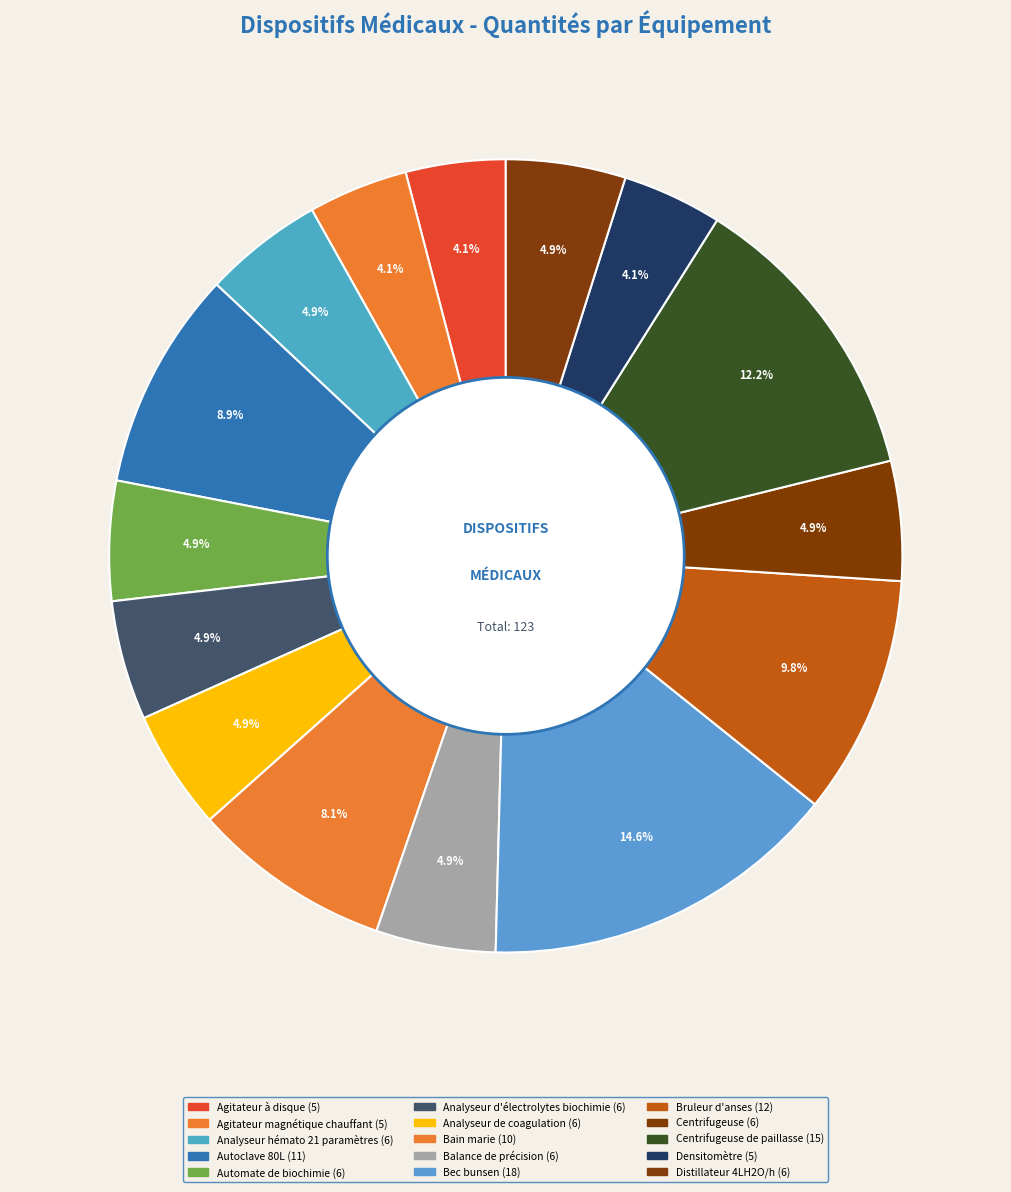

To the nearest percent, what is the difference between the largest and smallest slice percentages?

11%